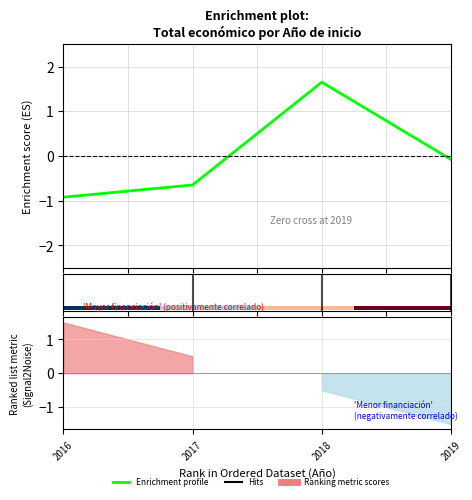

At which label does Enrichment profile reach its peak?

2018